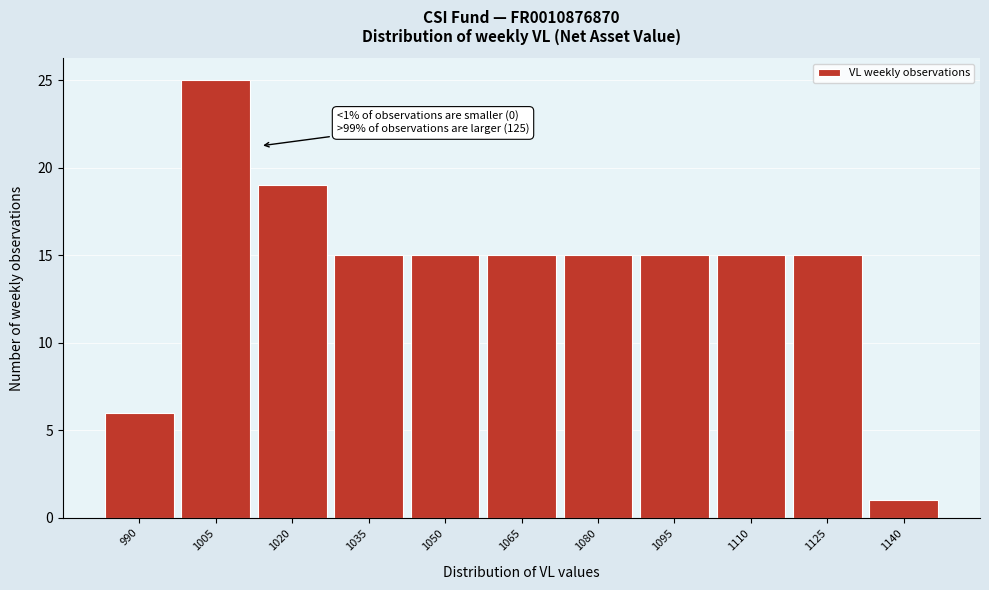

Reading left to right, transcribe all the data shown in this chart.

990=6	1005=25	1020=19	1035=15	1050=15	1065=15	1080=15	1095=15	1110=15	1125=15	1140=1